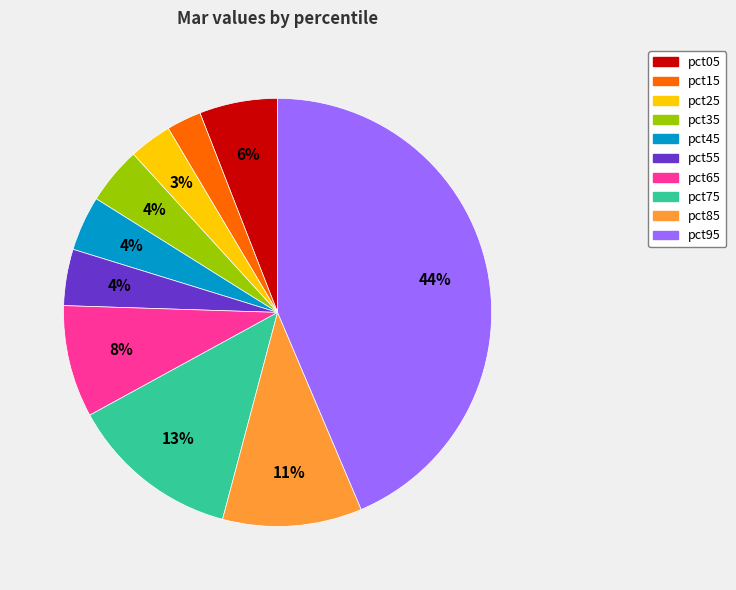

To the nearest percent, what is the difference between the pct75 and pct25 slice percentages?

10%